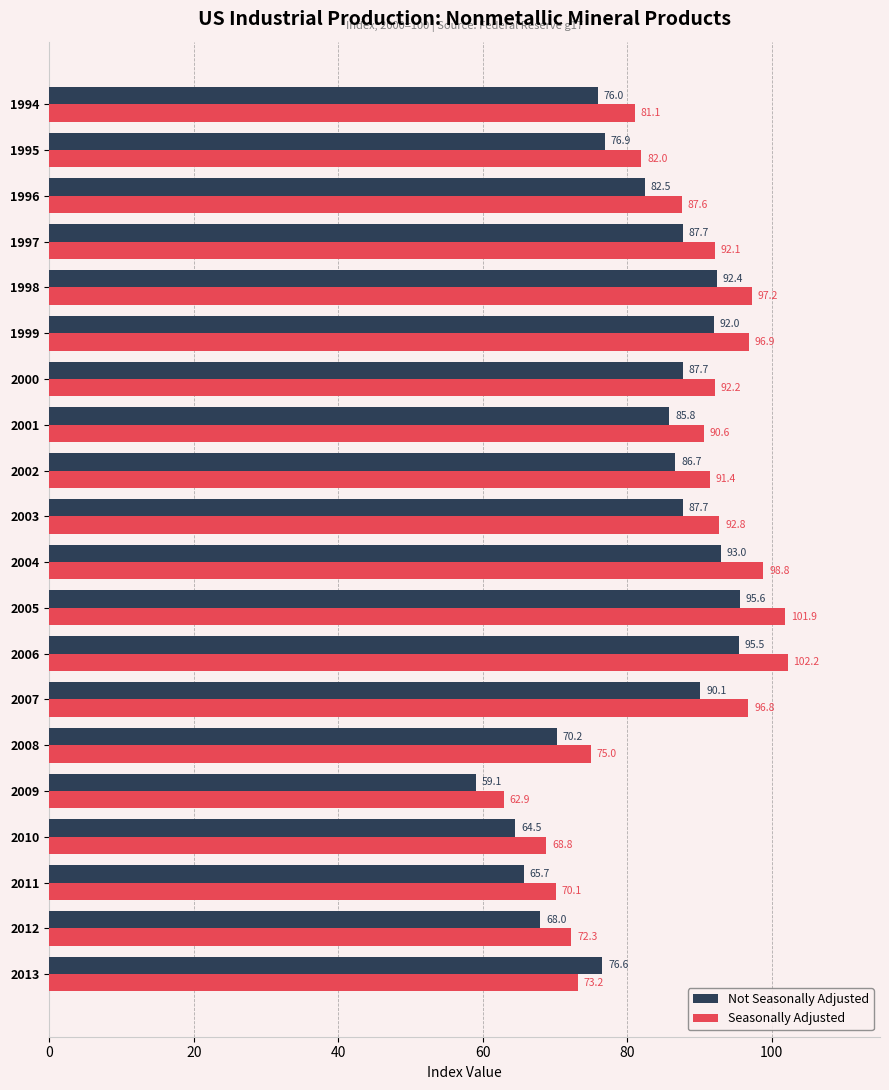

Which series has the largest range (max minus min)?

Seasonally Adjusted